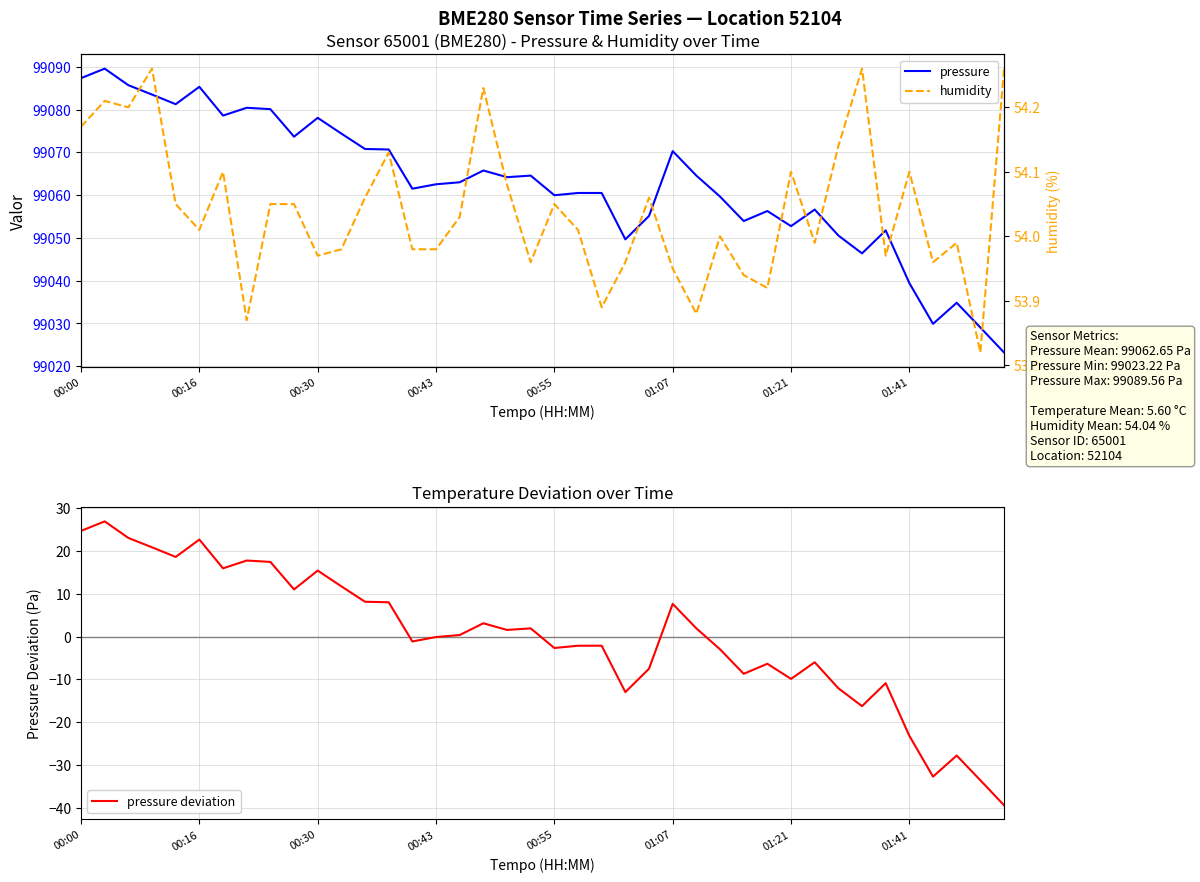

True or false: pressure deviation has a value of 3.1 at 17.

True